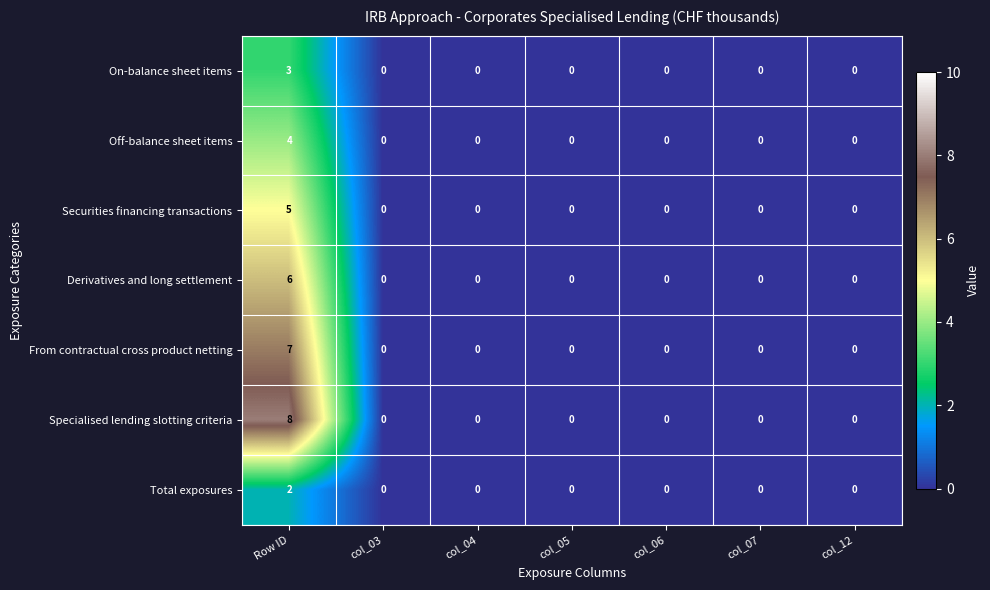

How many Specialised lending slotting criteria values are between 0 and 1?

6